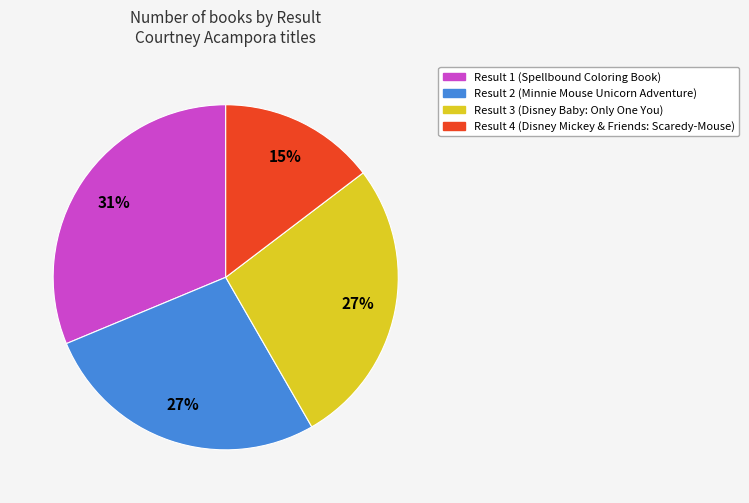

Between Result 4 and Result 3, which is larger?

Result 3